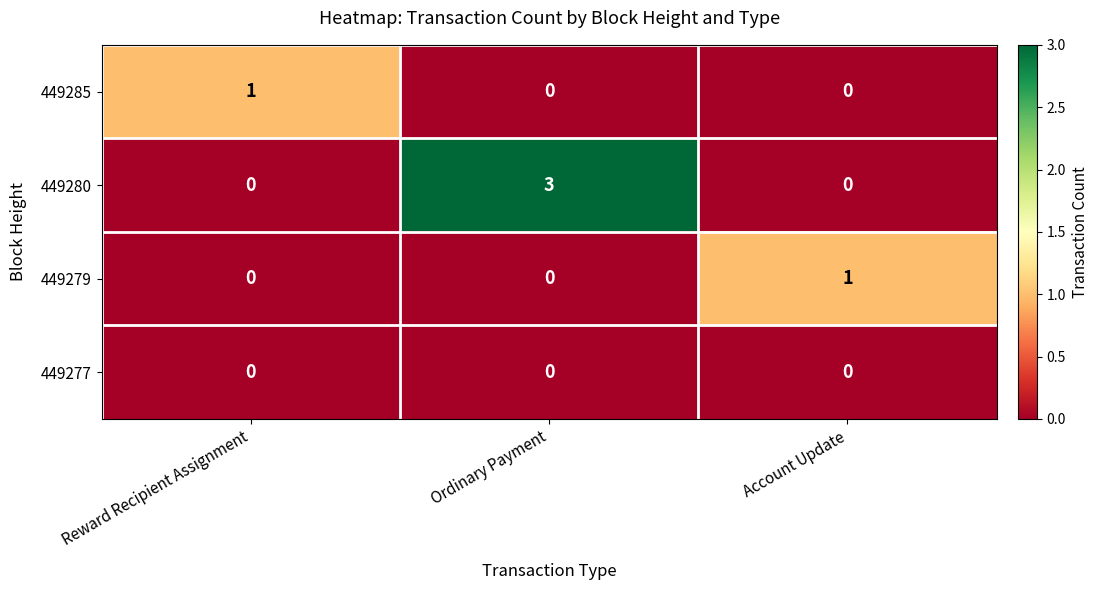

What is the spread (max minus min) of values at Ordinary Payment?

3